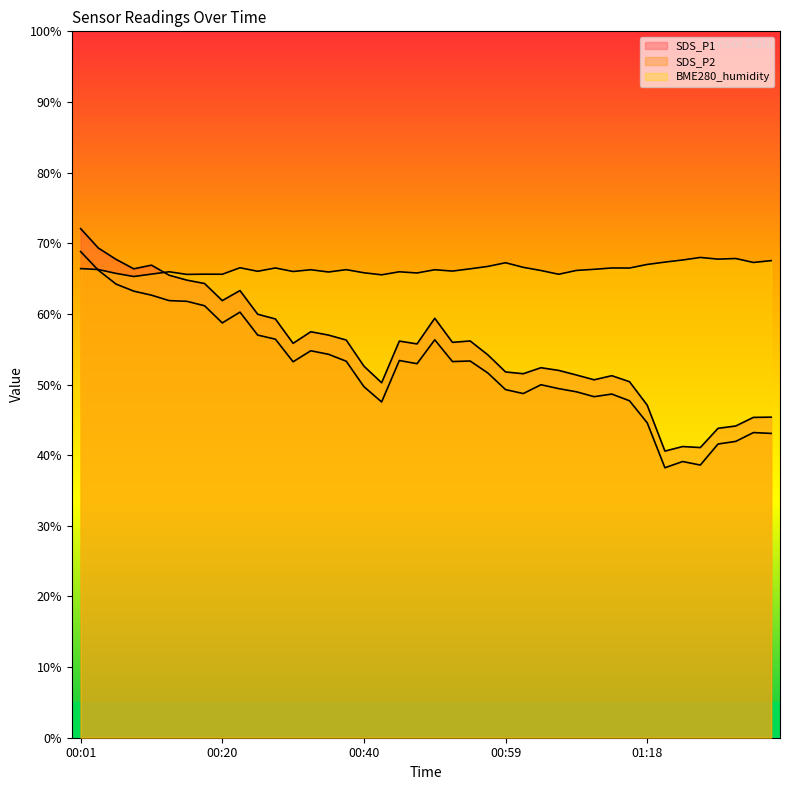

What is the label of the 7th point from the right?

01:21